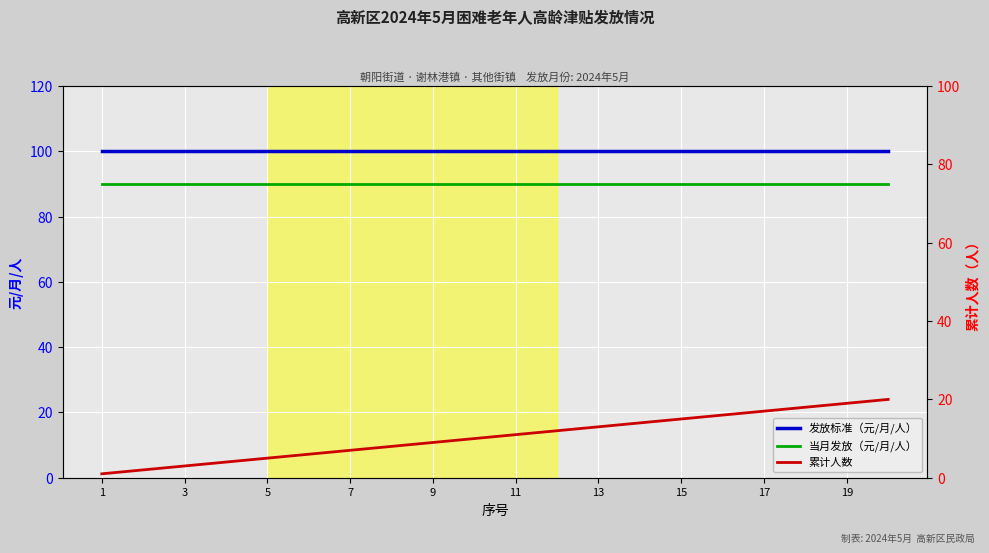

Rank the categories by 当月发放（元/月/人） value from highest to lowest.

1, 3, 5, 7, 9, 11, 13, 15, 17, 19, 10, 11, 12, 13, 14, 15, 16, 17, 18, 19